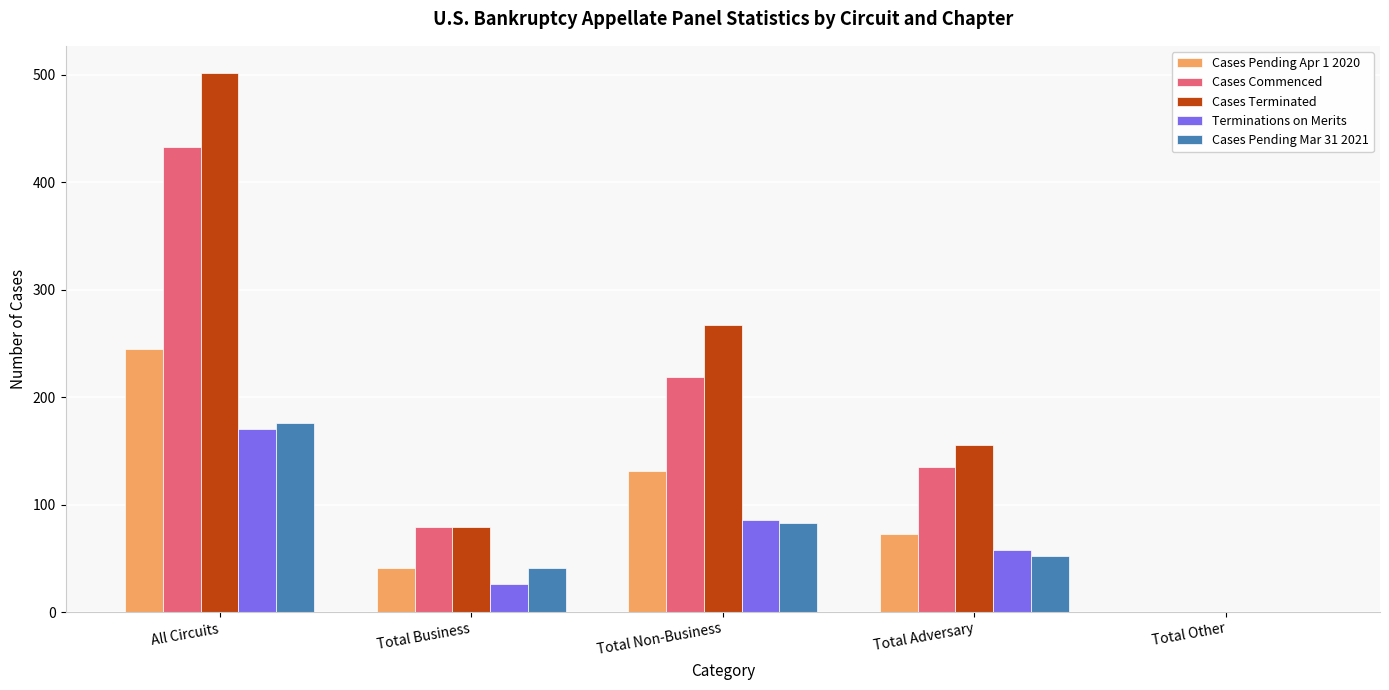

What is the maximum value shown in the chart?

502